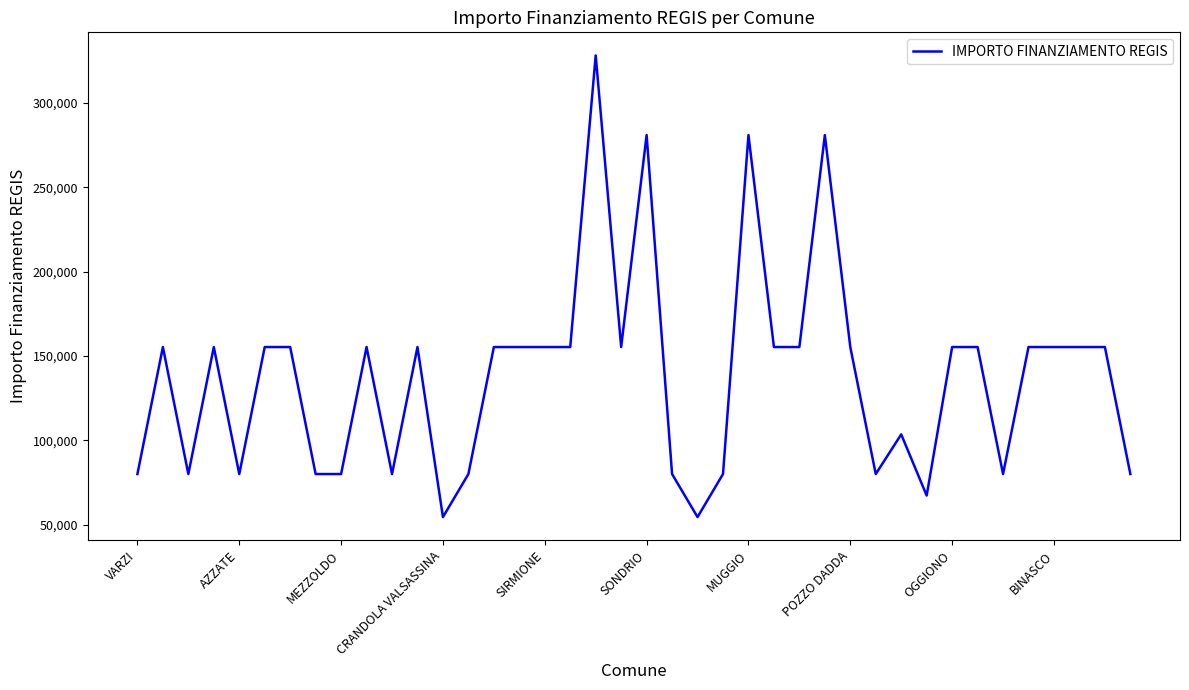

Does the chart display data point markers on the line(s)?

No